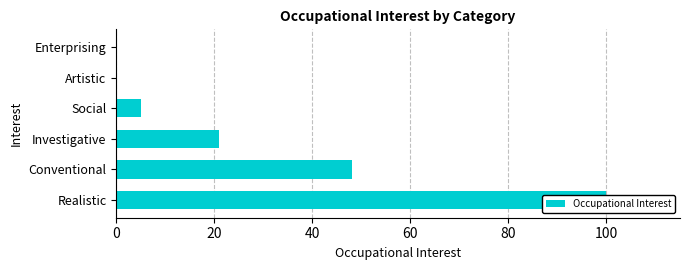

Read the value at Conventional, to the nearest 10.

50